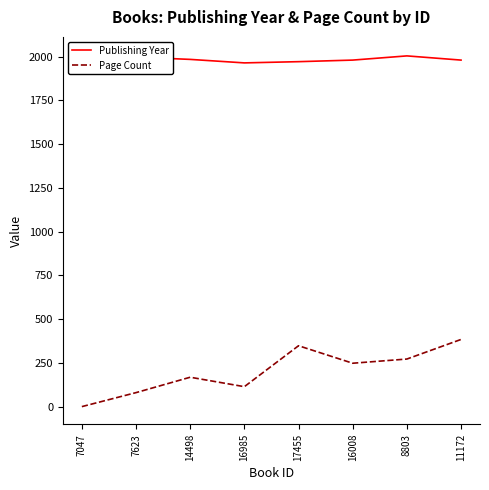

Reading left to right, transcribe all the data shown in this chart.

Publishing Year: 2013	1998	1985	1965	1972	1981	2005	1981
Page Count: 0	80	168	114	348	248	272	384